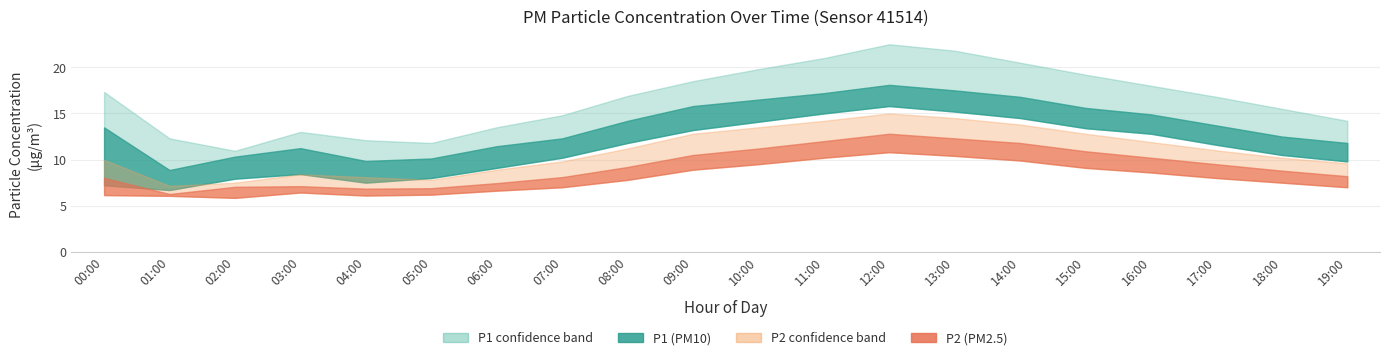

True or false: P1_upper and P2_upper cross at least once.

False